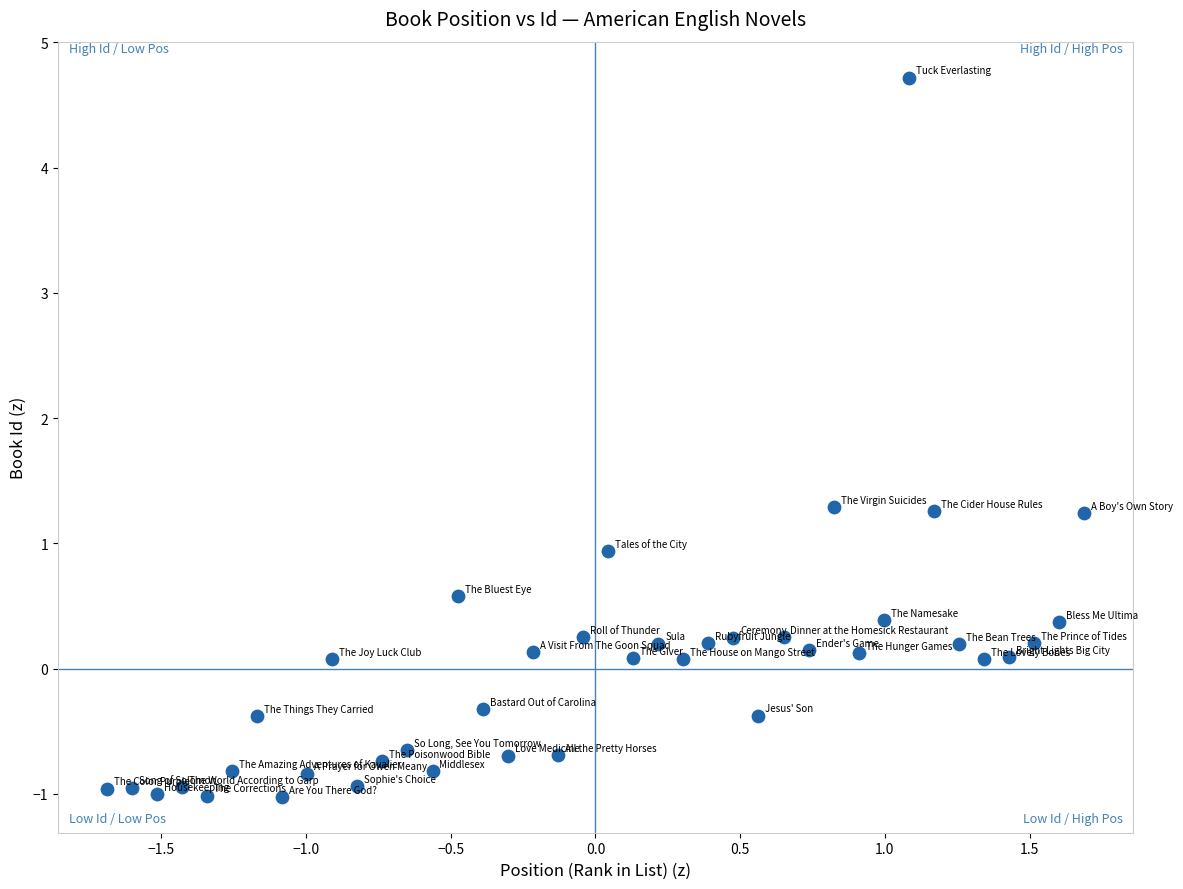

What is the range of X values (max minus min)?

3.4